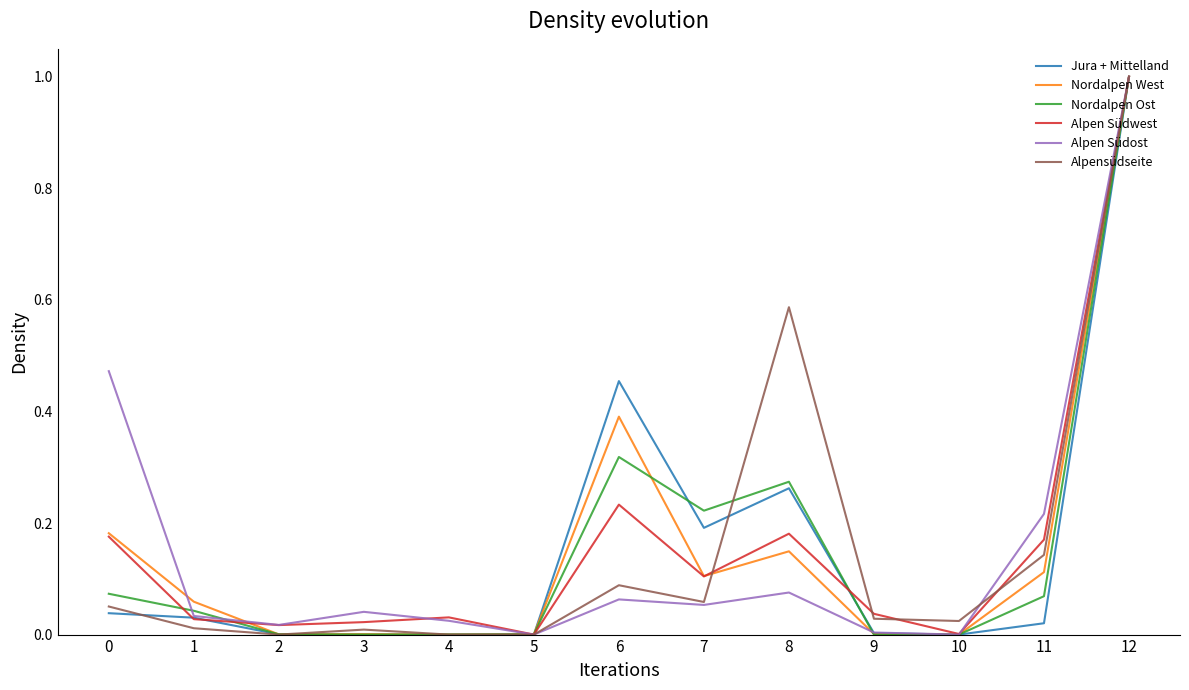

Between 3 and 6, which series saw the biggest shift?

Jura + Mittelland